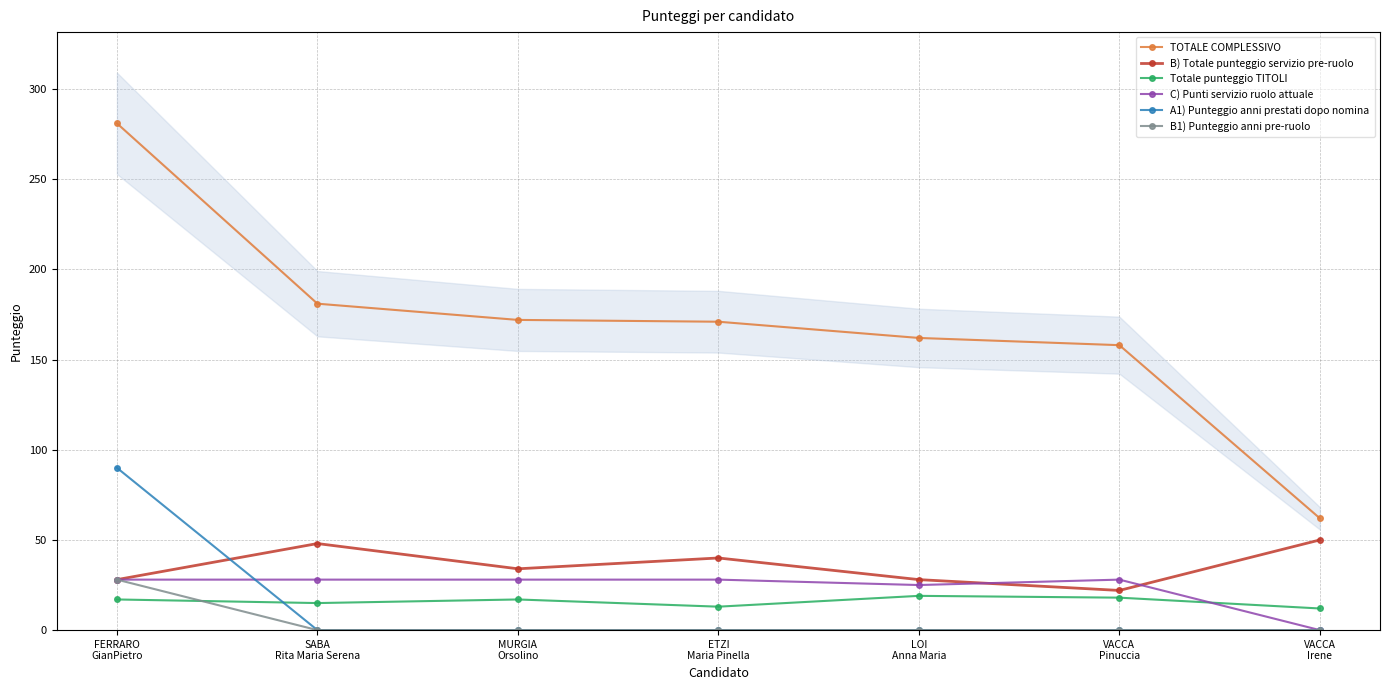

Is the value of TOTALE COMPLESSIVO at SABA
Rita Maria Serena greater than the value of Totale punteggio TITOLI at MURGIA
Orsolino?

Yes